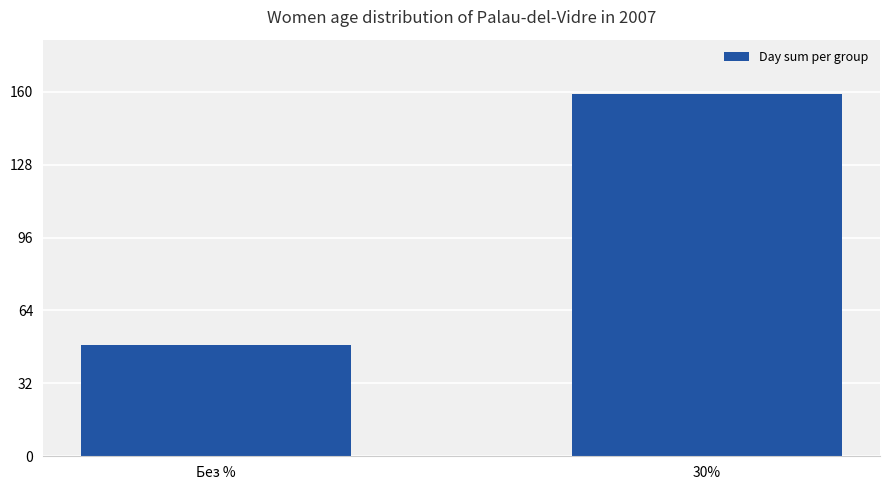

What is the smallest value displayed?

49